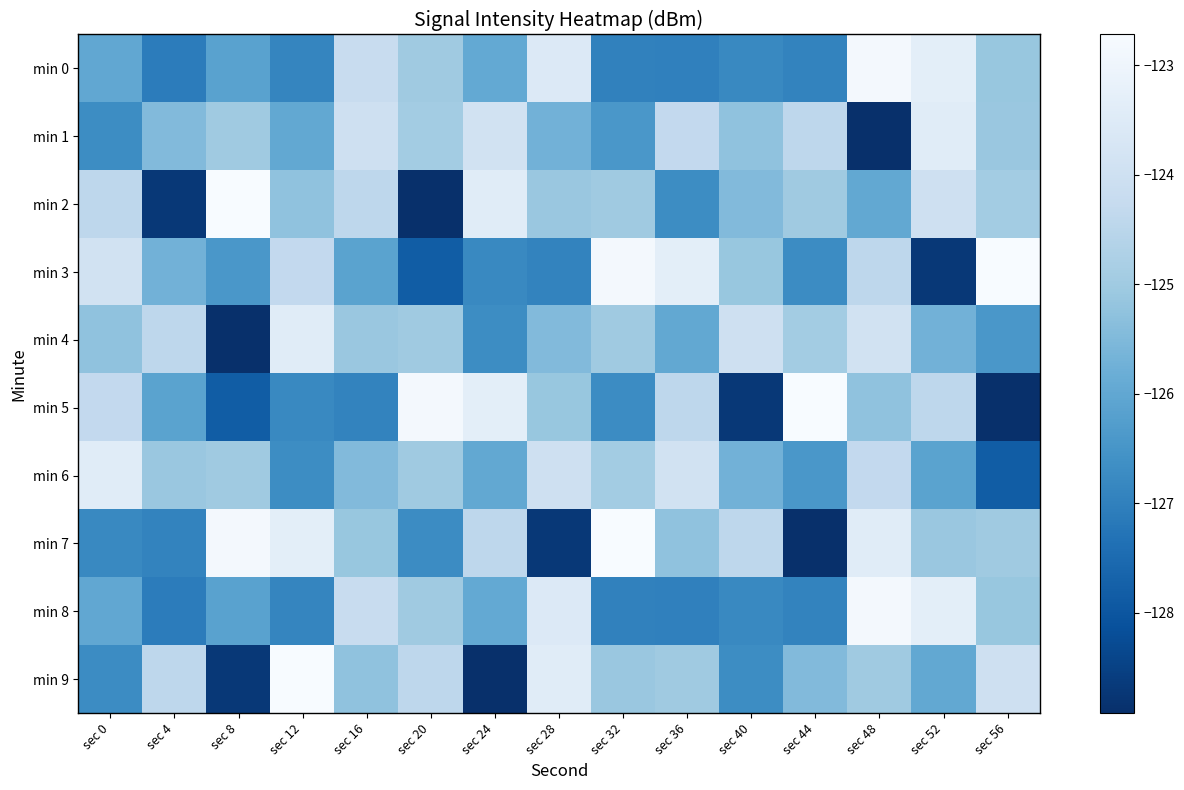

Reading right to left, what are all the values shown in this chart?

min 0: sec 56=-125.1	sec 52=-123.3	sec 48=-122.8	sec 44=-126.9	sec 40=-126.8	sec 36=-127.0	sec 32=-127.0	sec 28=-123.5	sec 24=-125.9	sec 20=-125.0	sec 16=-124.2	sec 12=-126.9	sec 8=-126.1	sec 4=-127.1	sec 0=-126.0
min 1: sec 56=-125.1	sec 52=-123.4	sec 48=-128.9	sec 44=-124.4	sec 40=-125.3	sec 36=-124.3	sec 32=-126.4	sec 28=-125.7	sec 24=-123.9	sec 20=-124.9	sec 16=-124.0	sec 12=-126.0	sec 8=-125.0	sec 4=-125.5	sec 0=-126.7
min 2: sec 56=-124.9	sec 52=-124.0	sec 48=-126.0	sec 44=-125.0	sec 40=-125.5	sec 36=-126.7	sec 32=-125.0	sec 28=-125.1	sec 24=-123.4	sec 20=-128.9	sec 16=-124.4	sec 12=-125.3	sec 8=-122.7	sec 4=-128.7	sec 0=-124.4
min 3: sec 56=-122.7	sec 52=-128.7	sec 48=-124.4	sec 44=-126.7	sec 40=-125.1	sec 36=-123.3	sec 32=-122.8	sec 28=-126.9	sec 24=-126.8	sec 20=-127.8	sec 16=-126.1	sec 12=-124.3	sec 8=-126.4	sec 4=-125.7	sec 0=-123.9
min 4: sec 56=-126.4	sec 52=-125.7	sec 48=-123.9	sec 44=-124.9	sec 40=-124.0	sec 36=-126.0	sec 32=-125.0	sec 28=-125.5	sec 24=-126.7	sec 20=-125.0	sec 16=-125.1	sec 12=-123.4	sec 8=-128.9	sec 4=-124.4	sec 0=-125.3
min 5: sec 56=-128.9	sec 52=-124.4	sec 48=-125.3	sec 44=-122.7	sec 40=-128.7	sec 36=-124.4	sec 32=-126.7	sec 28=-125.1	sec 24=-123.3	sec 20=-122.8	sec 16=-126.9	sec 12=-126.8	sec 8=-127.8	sec 4=-126.1	sec 0=-124.3
min 6: sec 56=-127.8	sec 52=-126.1	sec 48=-124.3	sec 44=-126.4	sec 40=-125.7	sec 36=-123.9	sec 32=-124.9	sec 28=-124.0	sec 24=-126.0	sec 20=-125.0	sec 16=-125.5	sec 12=-126.7	sec 8=-125.0	sec 4=-125.1	sec 0=-123.4
min 7: sec 56=-125.0	sec 52=-125.1	sec 48=-123.4	sec 44=-128.9	sec 40=-124.4	sec 36=-125.3	sec 32=-122.7	sec 28=-128.7	sec 24=-124.4	sec 20=-126.7	sec 16=-125.1	sec 12=-123.3	sec 8=-122.8	sec 4=-126.9	sec 0=-126.8
min 8: sec 56=-125.1	sec 52=-123.3	sec 48=-122.8	sec 44=-126.9	sec 40=-126.8	sec 36=-127.0	sec 32=-127.0	sec 28=-123.5	sec 24=-125.9	sec 20=-125.0	sec 16=-124.2	sec 12=-126.9	sec 8=-126.1	sec 4=-127.1	sec 0=-126.0
min 9: sec 56=-124.0	sec 52=-126.0	sec 48=-125.0	sec 44=-125.5	sec 40=-126.7	sec 36=-125.0	sec 32=-125.1	sec 28=-123.4	sec 24=-128.9	sec 20=-124.4	sec 16=-125.3	sec 12=-122.7	sec 8=-128.7	sec 4=-124.4	sec 0=-126.7